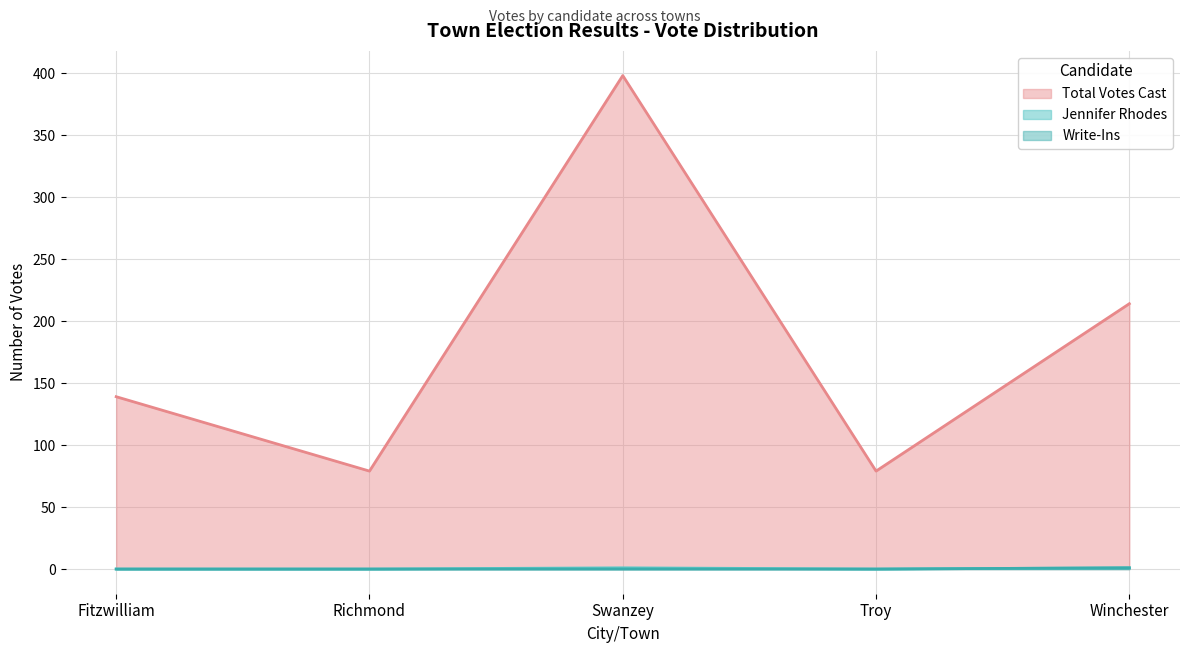

Rank the series at Richmond from lowest to highest value.

Jennifer Rhodes, Write-Ins, Total Votes Cast